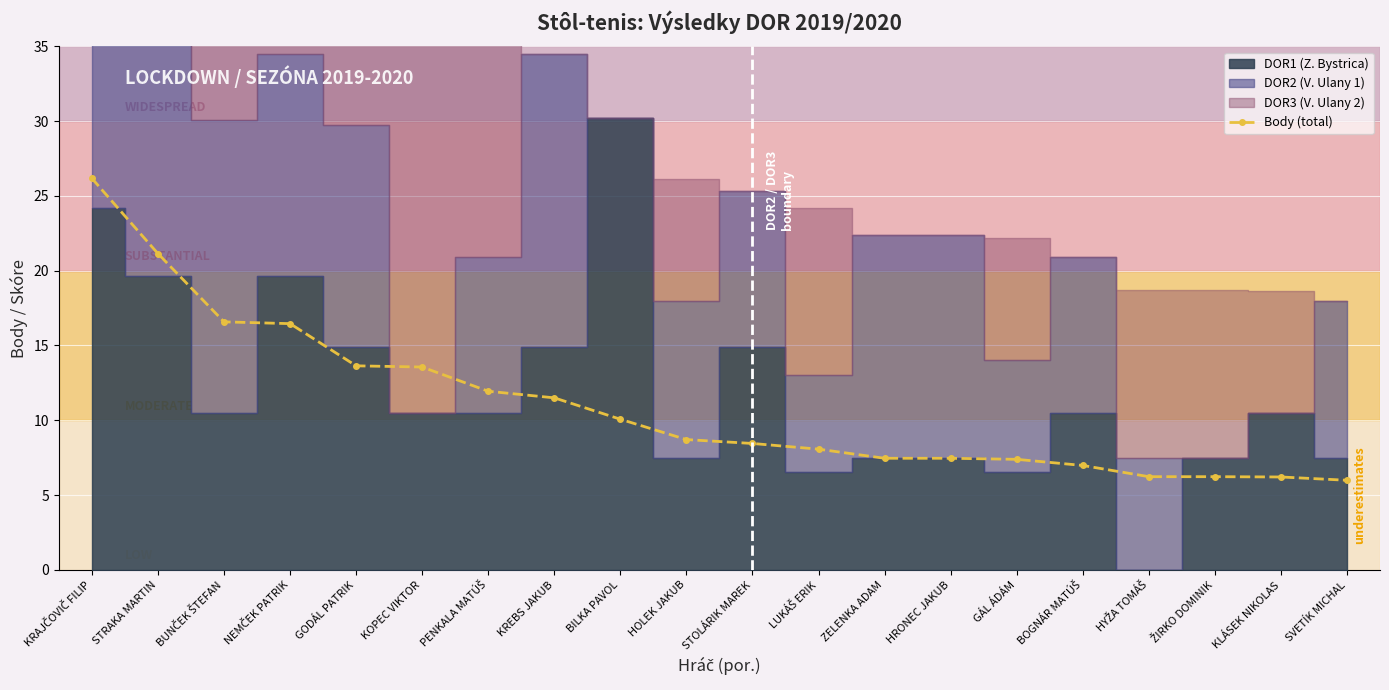

Approximately how many times larger is the value at ZELENKA ADAM compared to ŽIRKO DOMINIK?

1.2